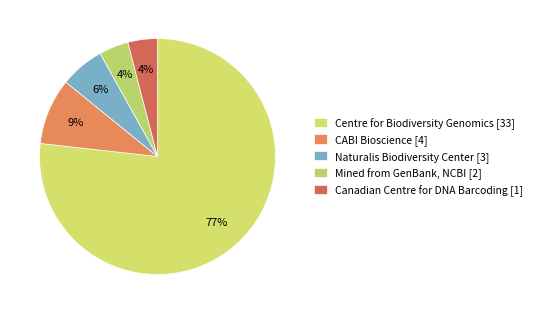

Count the number of slices in the pie.

5